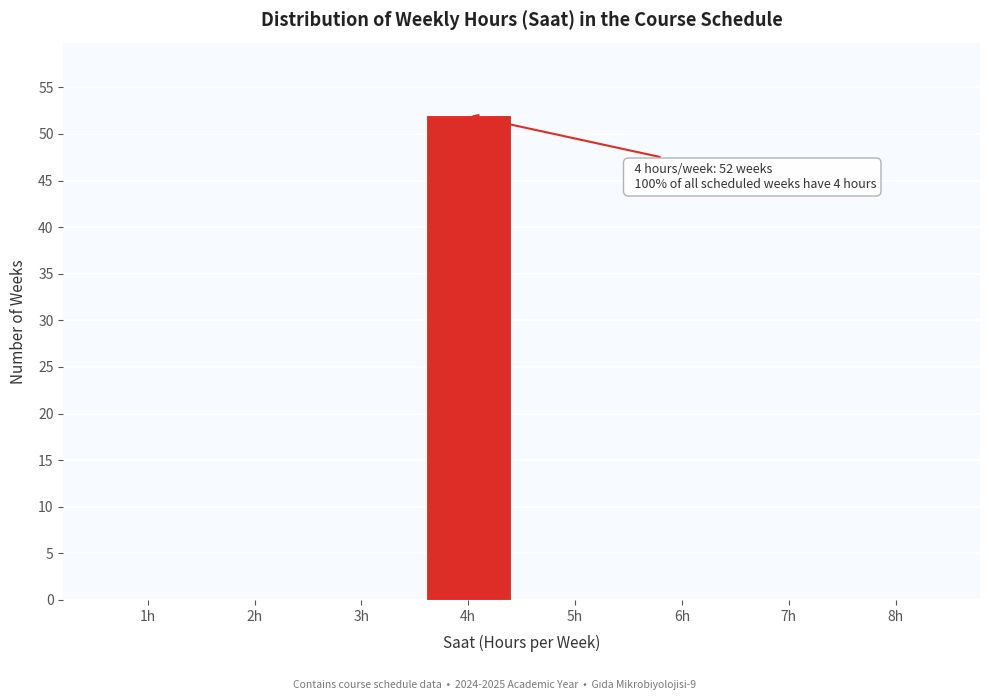

Over which range of the x-axis is the bar tallest?

3.5 to 4.5